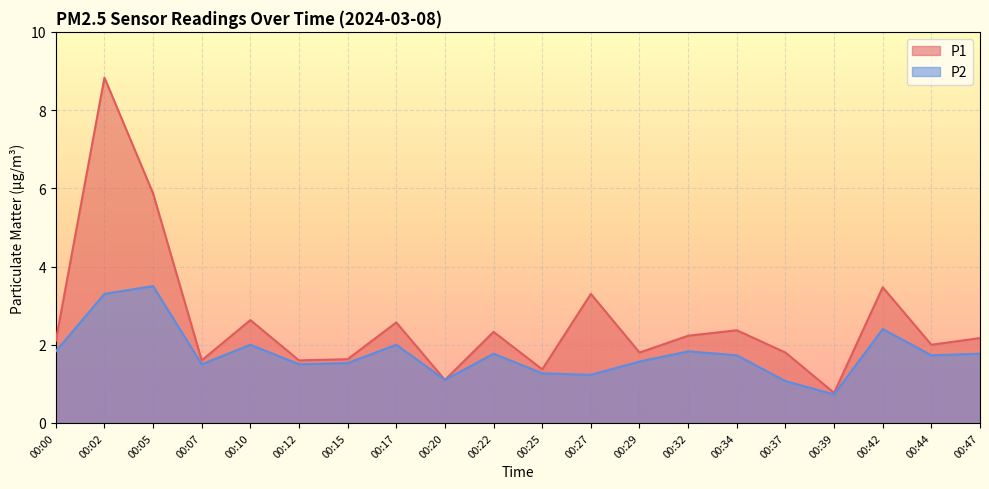

Where is the first local maximum for P1?

00:02